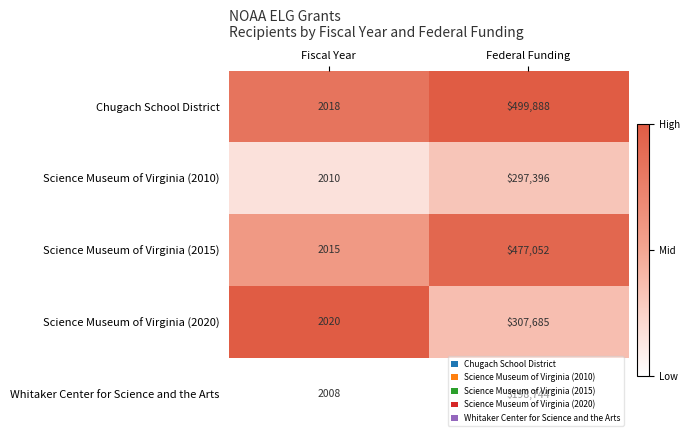

Rank the series at Fiscal Year from highest to lowest value.

Science Museum of Virginia (2020), Chugach School District, Science Museum of Virginia (2015), Science Museum of Virginia (2010), Whitaker Center for Science and the Arts